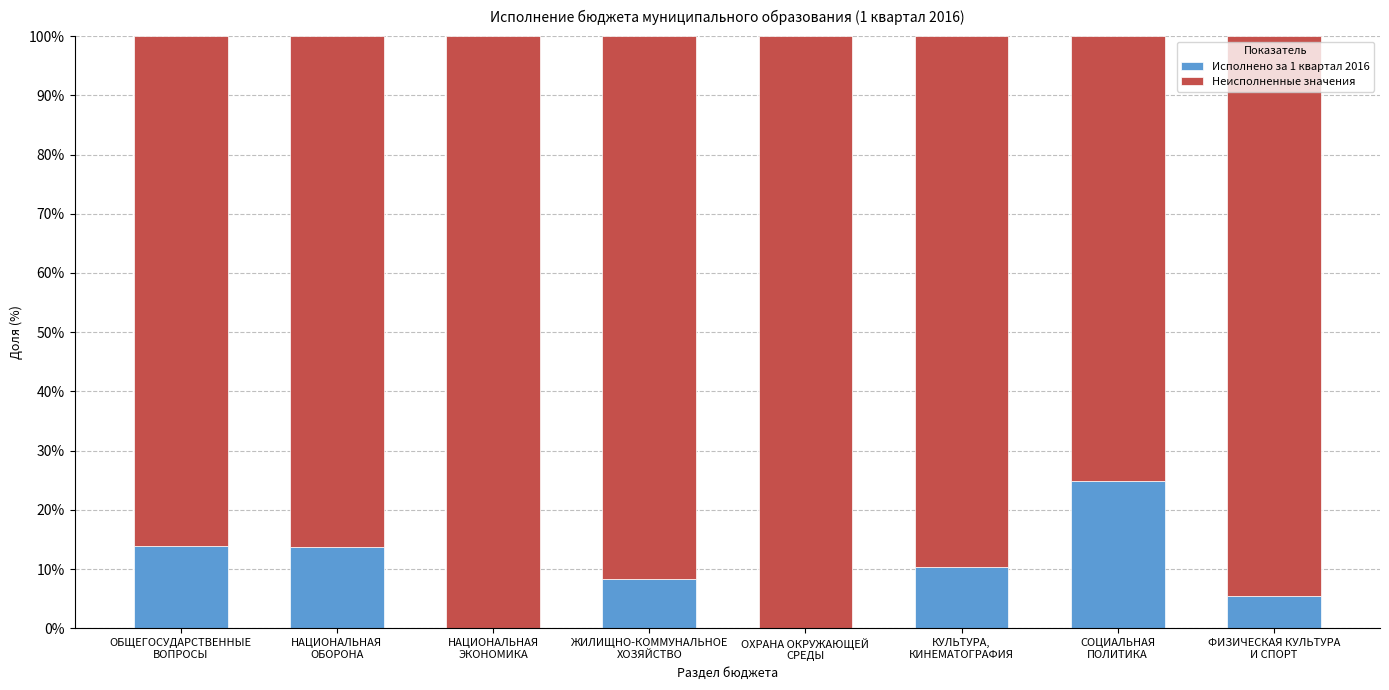

Are the bars horizontal?

No